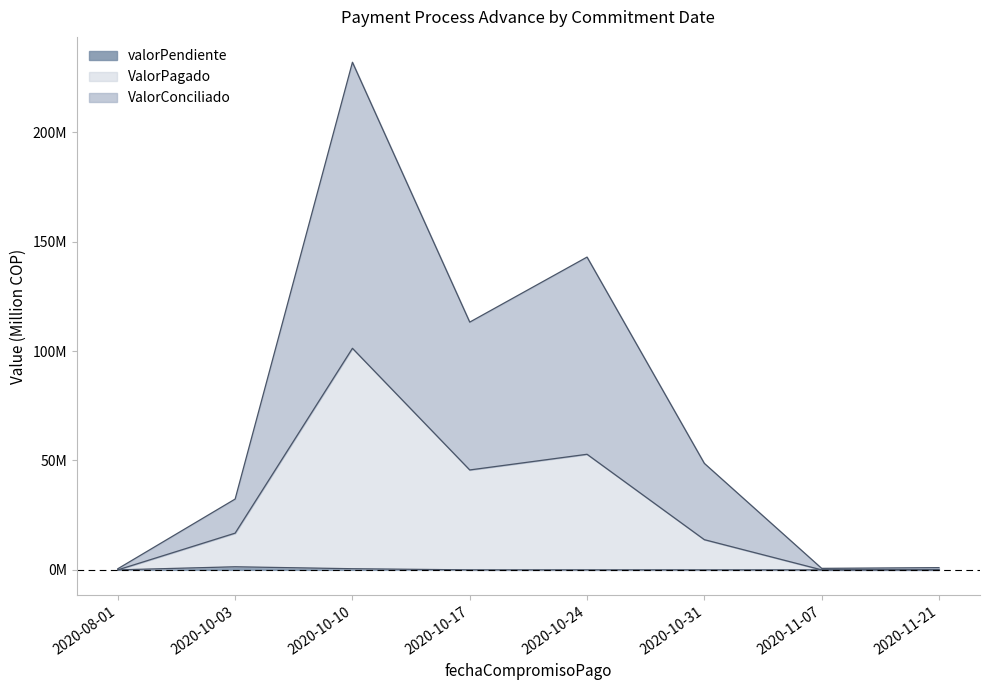

At which category is the sum across all series the highest?

2020-10-10